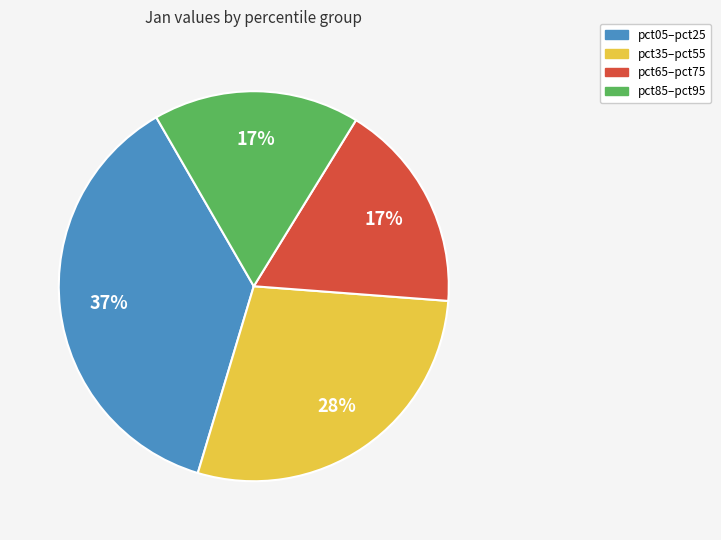

How many slices are in this pie chart?

4